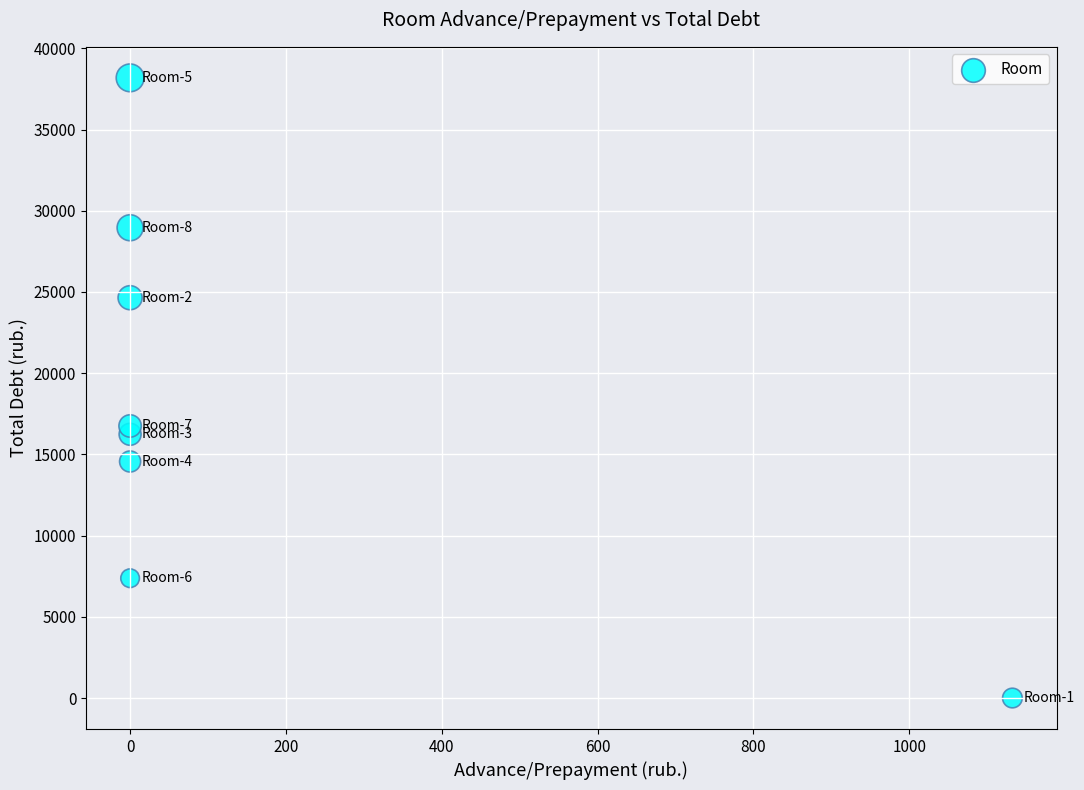

What Y value in the scatter plot is closest to 19092?

16750.7